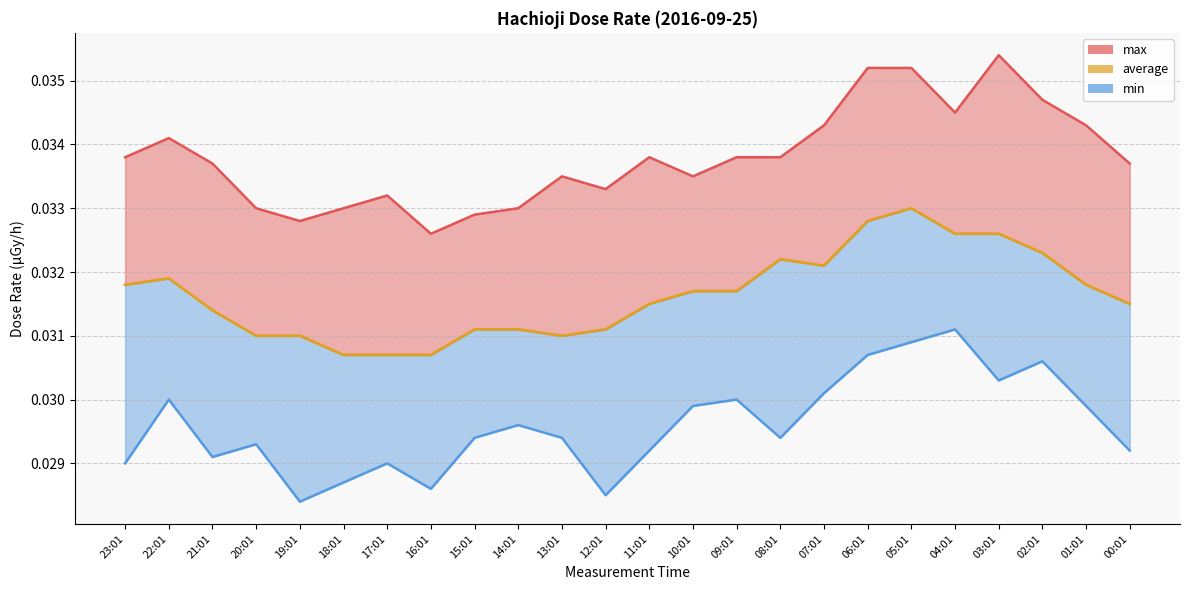

The value at 11:01 is 0.0. True or false?

True